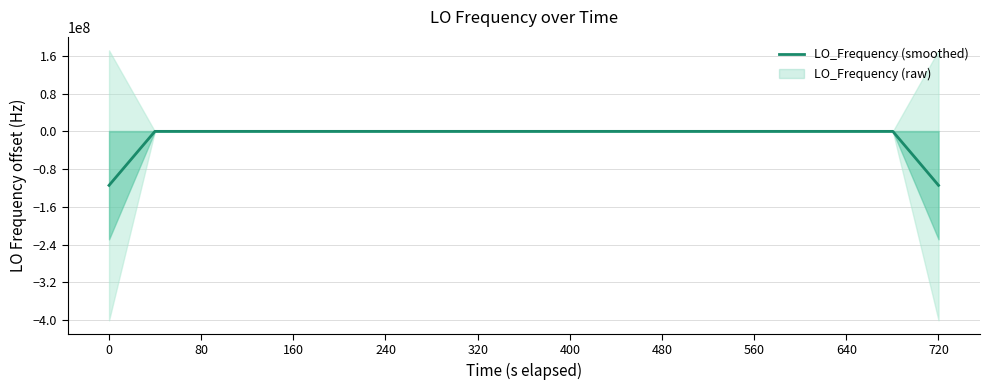

What is the lowest value of the LO_Frequency (smoothed) series?

-114431519.7